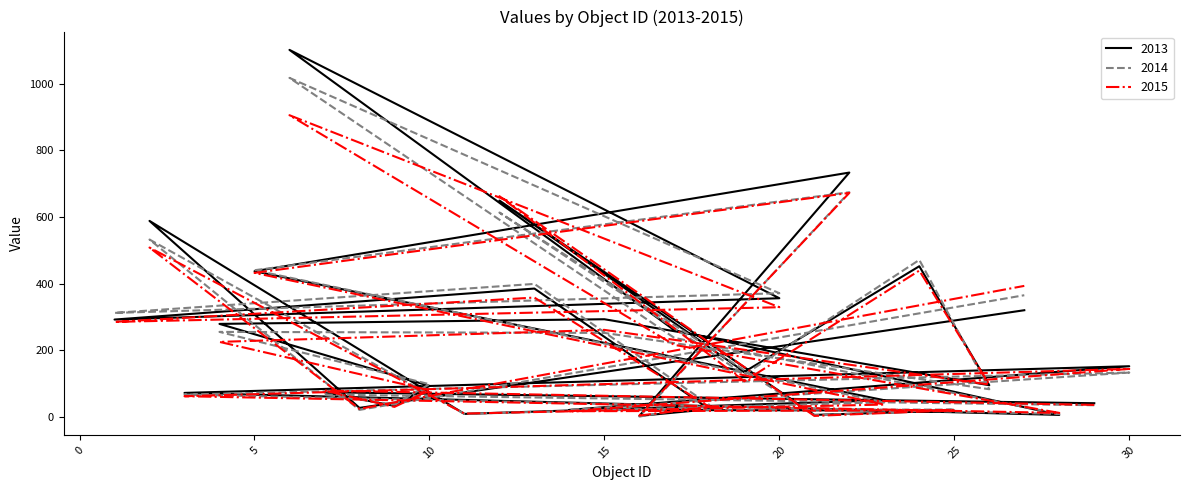

What is the smallest value displayed?

1